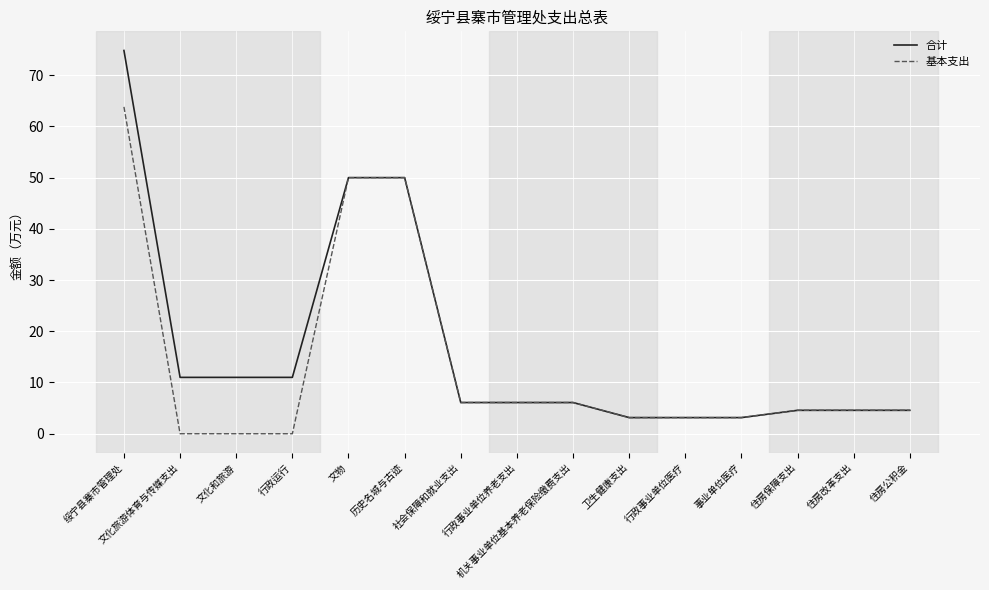

Which series changed the most between 绥宁县寨市管理处 and 机关事业单位基本养老保险缴费支出?

合计